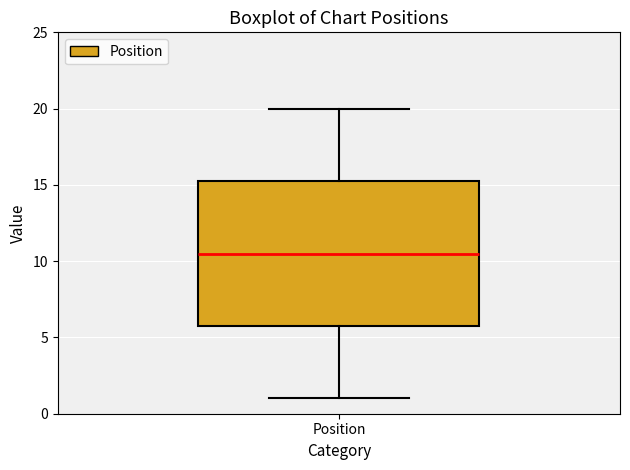

Where does the median line of the box for Position sit on the y-axis? The values are not printed on the chart, so give them approximately, as read against the axis.

10.5